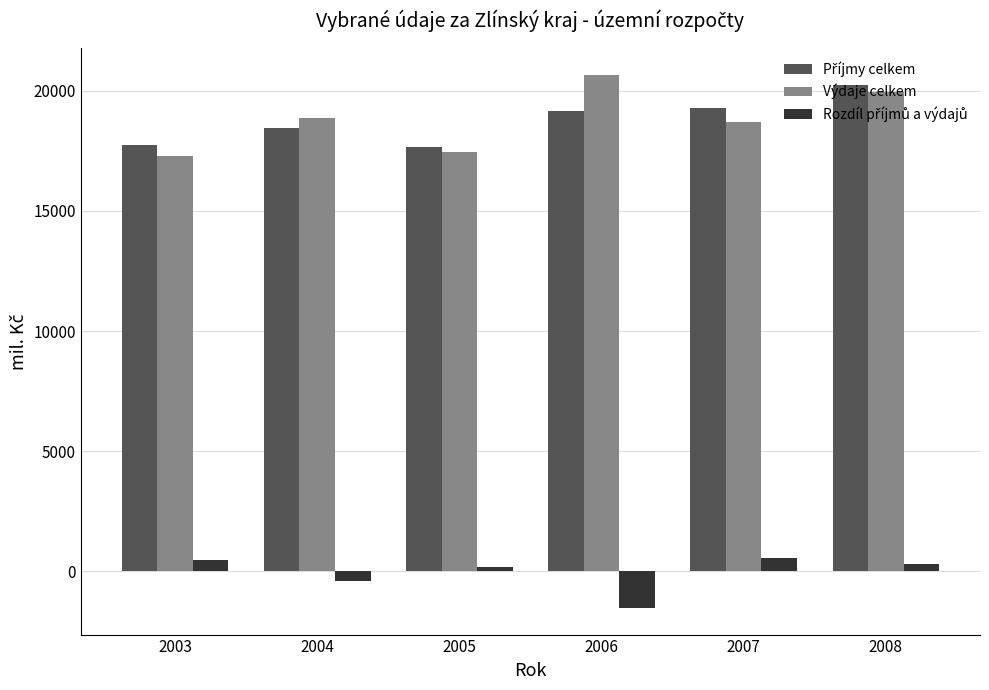

Which label corresponds to the smallest value in the chart?

2006